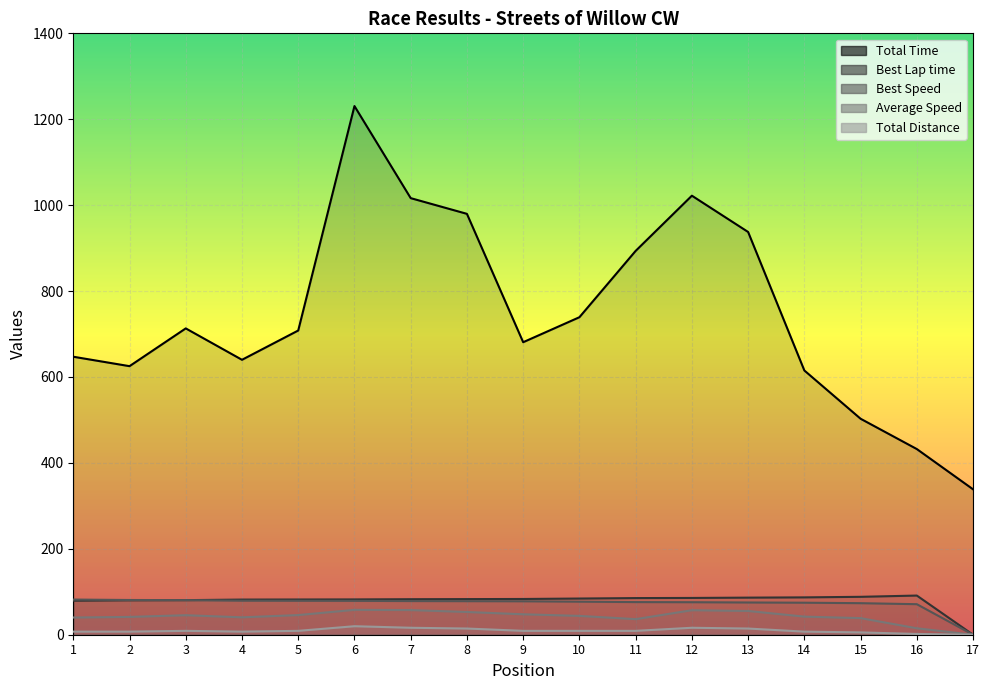

True or false: Total Distance and Best Lap time intersect in this chart.

False